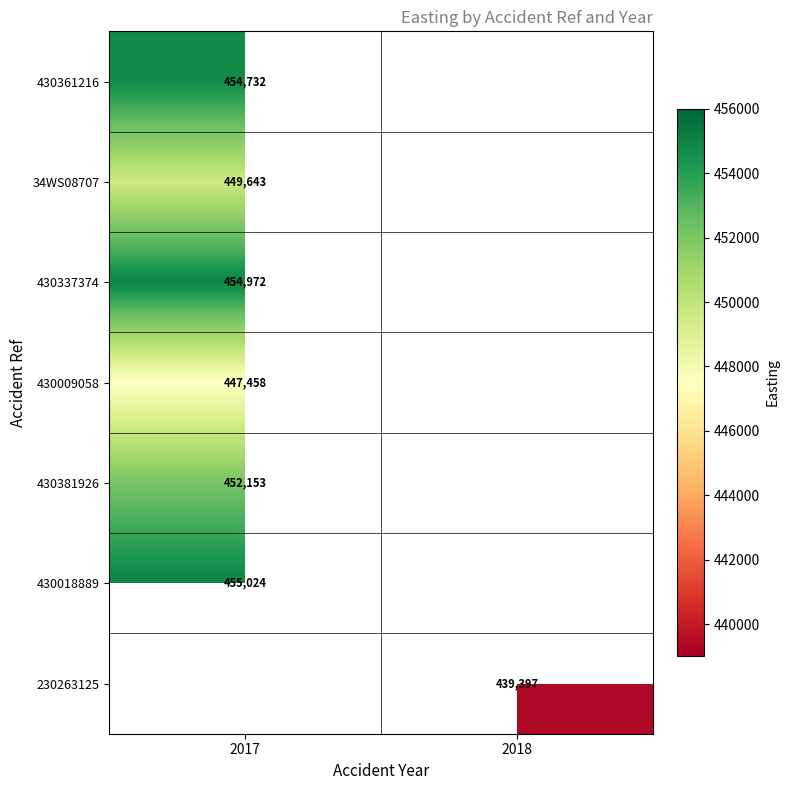

Is the value of 430018889 at 2017 greater than the value of 430009058 at 2017?

Yes